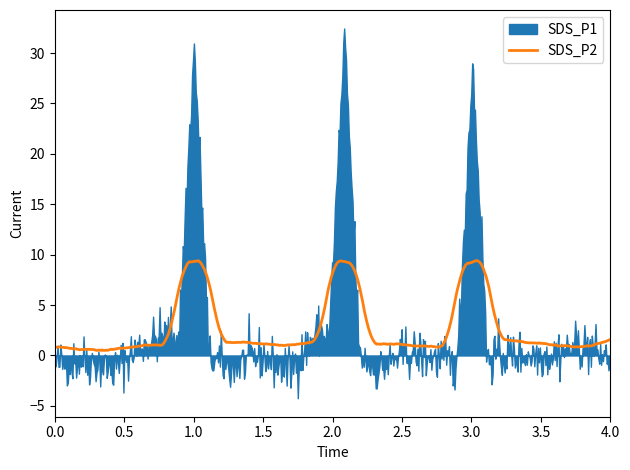

Count the number of data series in this chart.

2